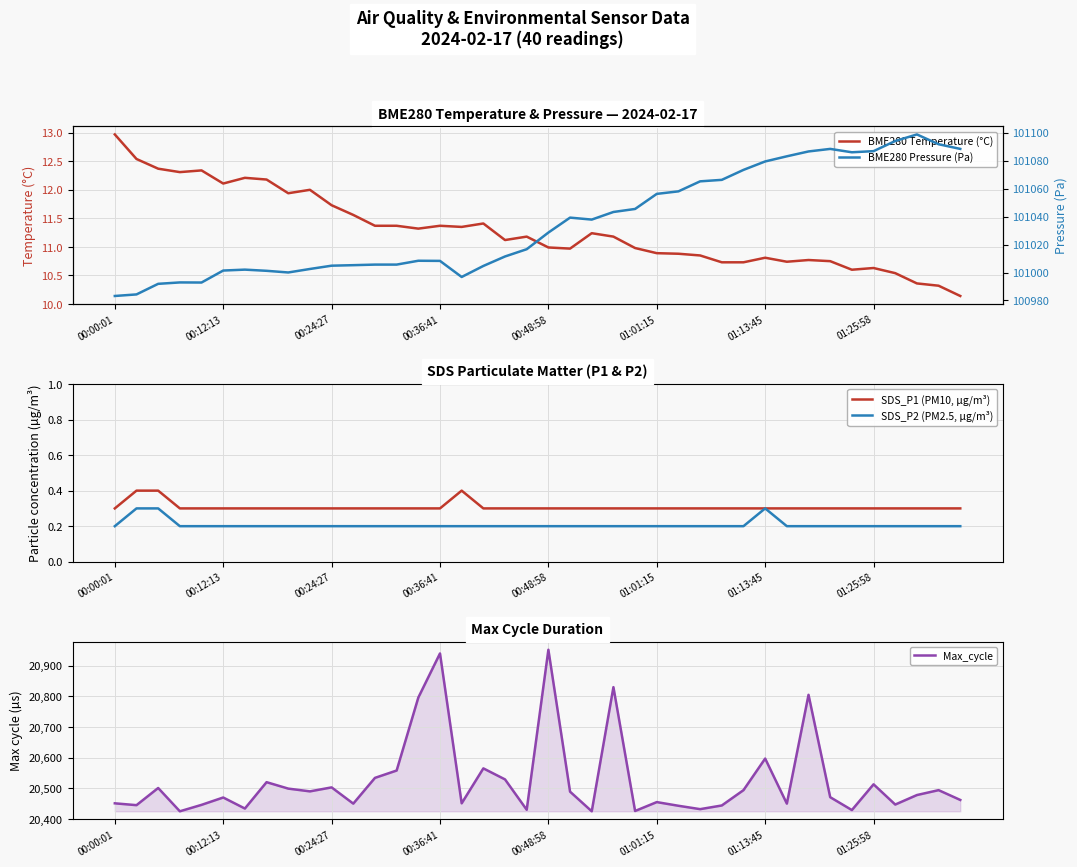

What is the average value of the SDS_P1 (PM10, µg/m³) series?

0.3